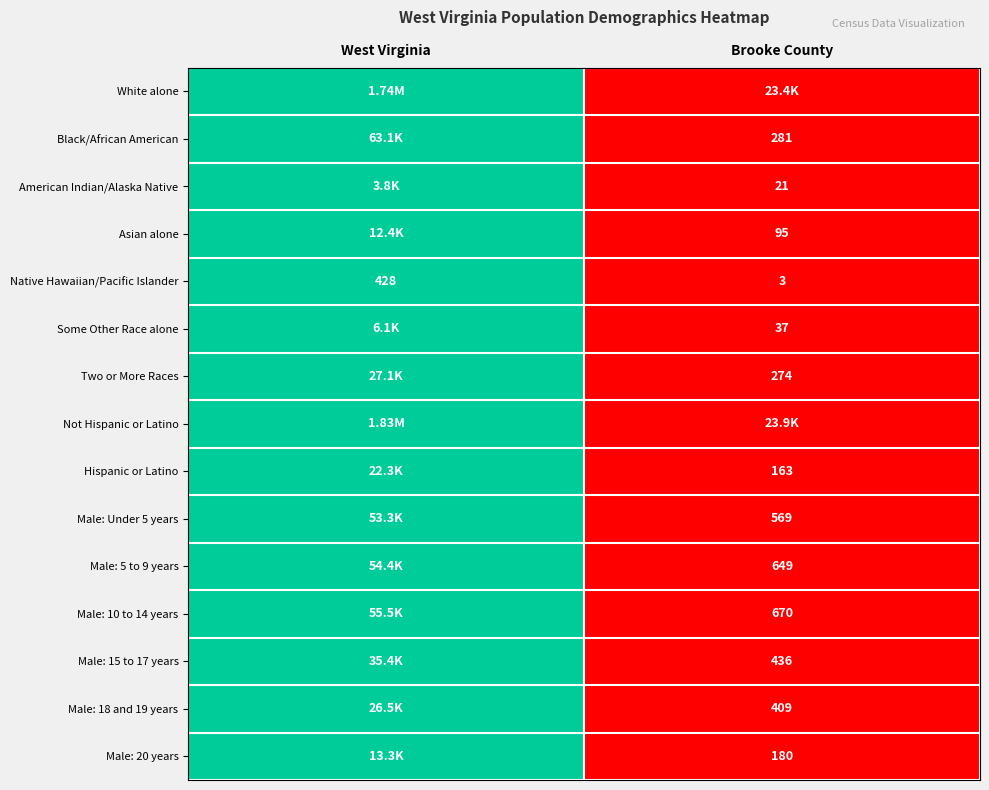

How many values in the Native Hawaiian/Pacific Islander series are below 428?

1